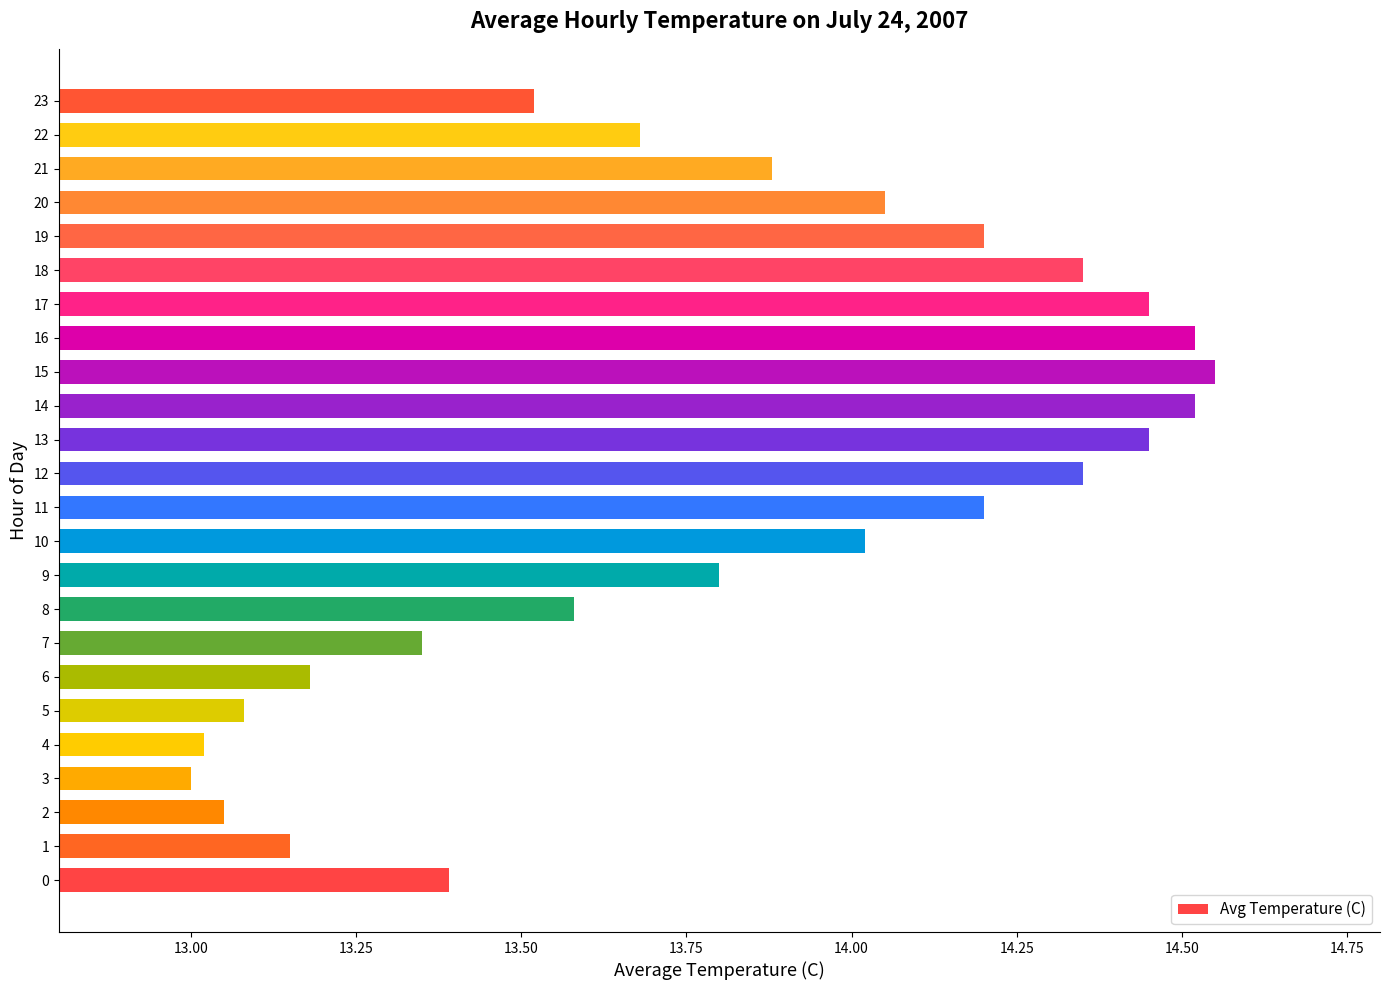

At which category does the chart reach its minimum across all series?

3